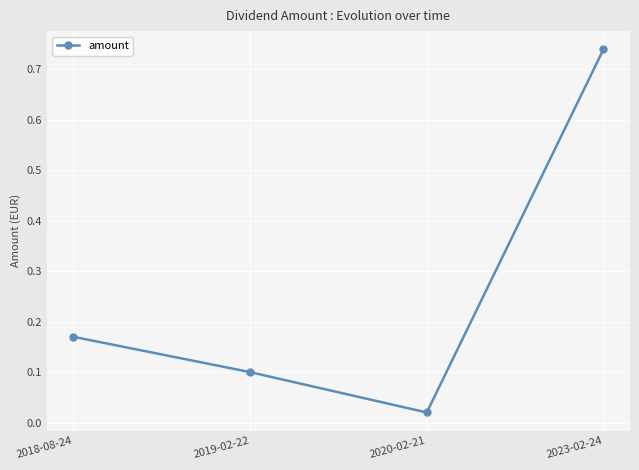

Which has a higher value, 2020-02-21 or 2018-08-24?

2018-08-24